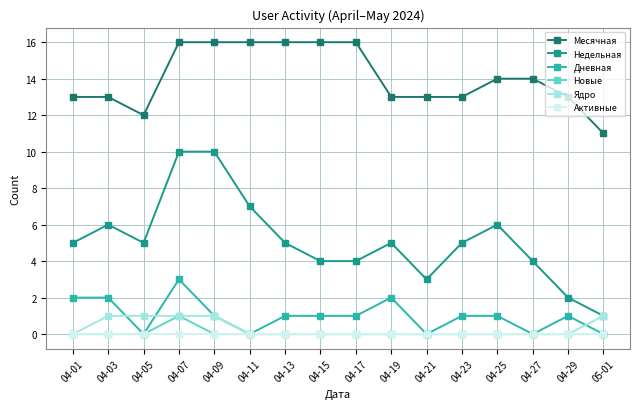

The Месячная series shows 13 at 04-21. True or false?

True